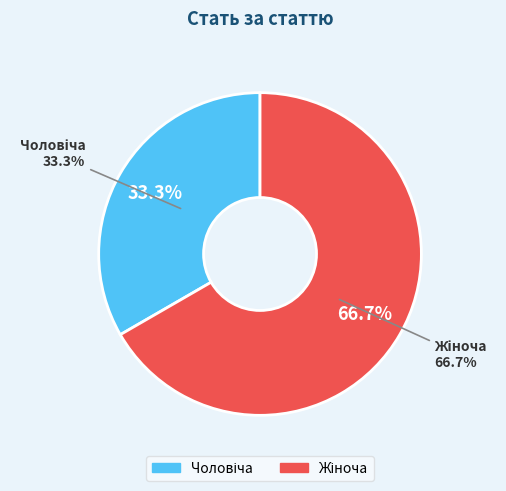

Approximately how many times larger is the value at Чоловіча compared to Жіноча?

0.5